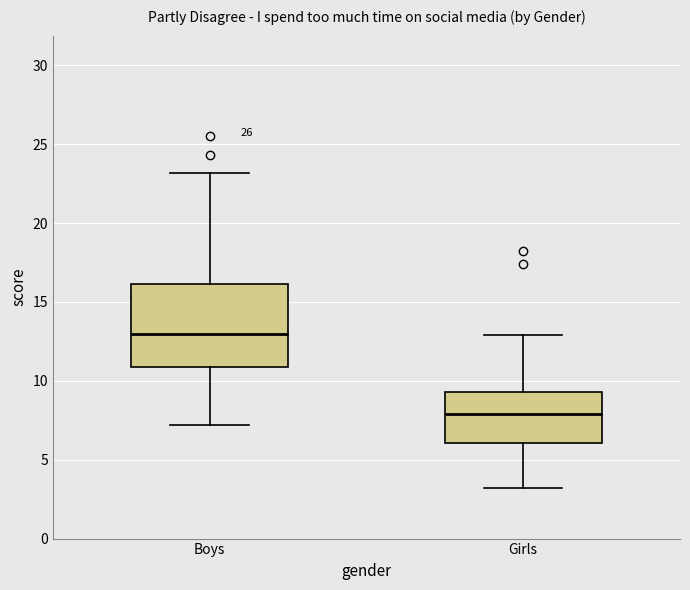

Reading left to right, read every box against the y-axis: the position of its median line, the range the box covers, and the ends of its whiskers. The values are not printed on the chart, so give them approximately, as read against the axis.

Boys: median 13.0, box 11.0 to 16.0, whiskers 7.0 to 23.0
Girls: median 8.0, box 6.0 to 9.5, whiskers 3.0 to 13.0